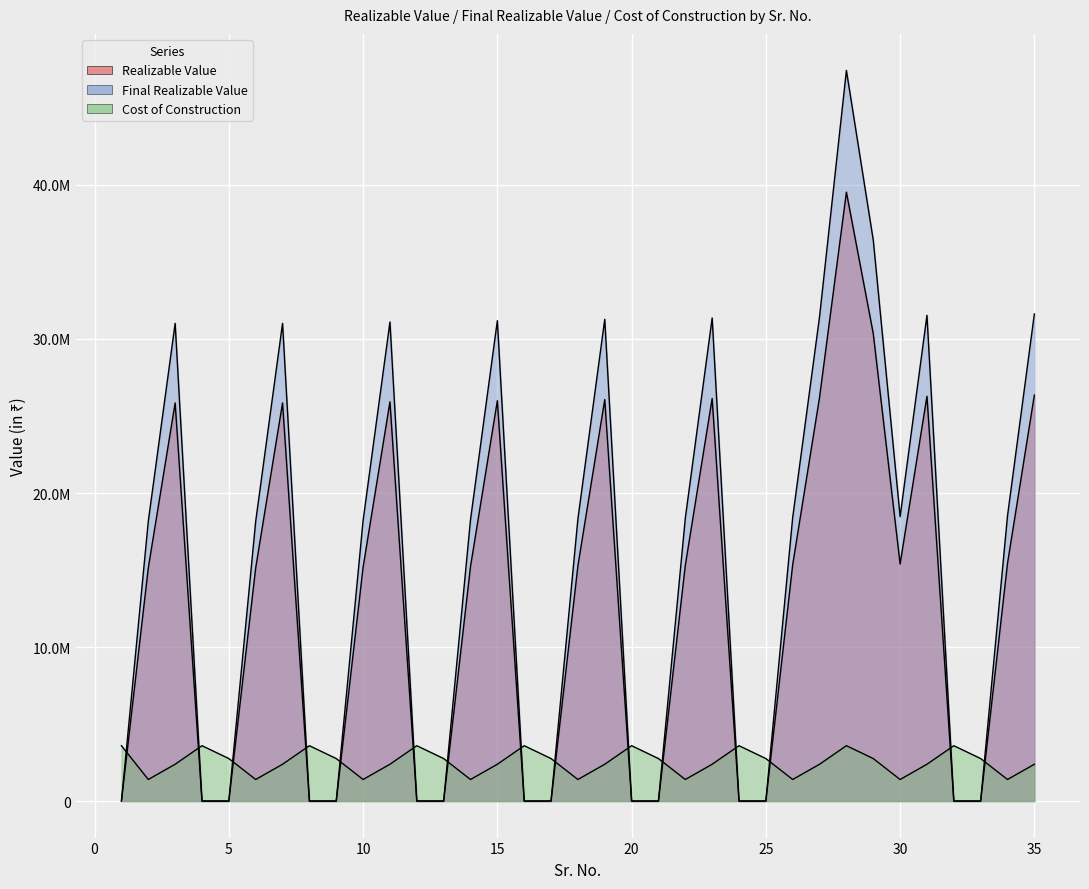

Between which two adjacent categories do Cost of Construction and Realizable Value first intersect?

1 and 2